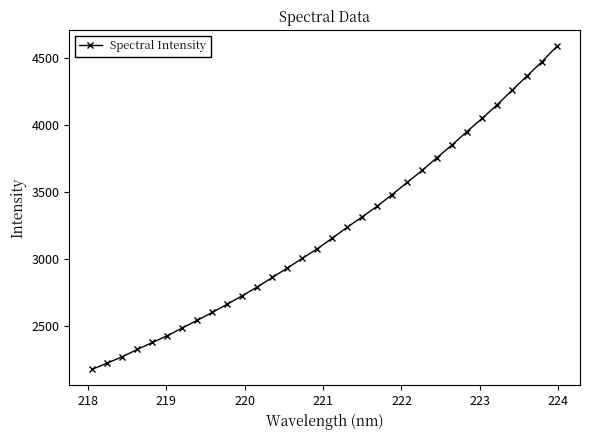

What is the minimum value shown in the chart?

2173.7